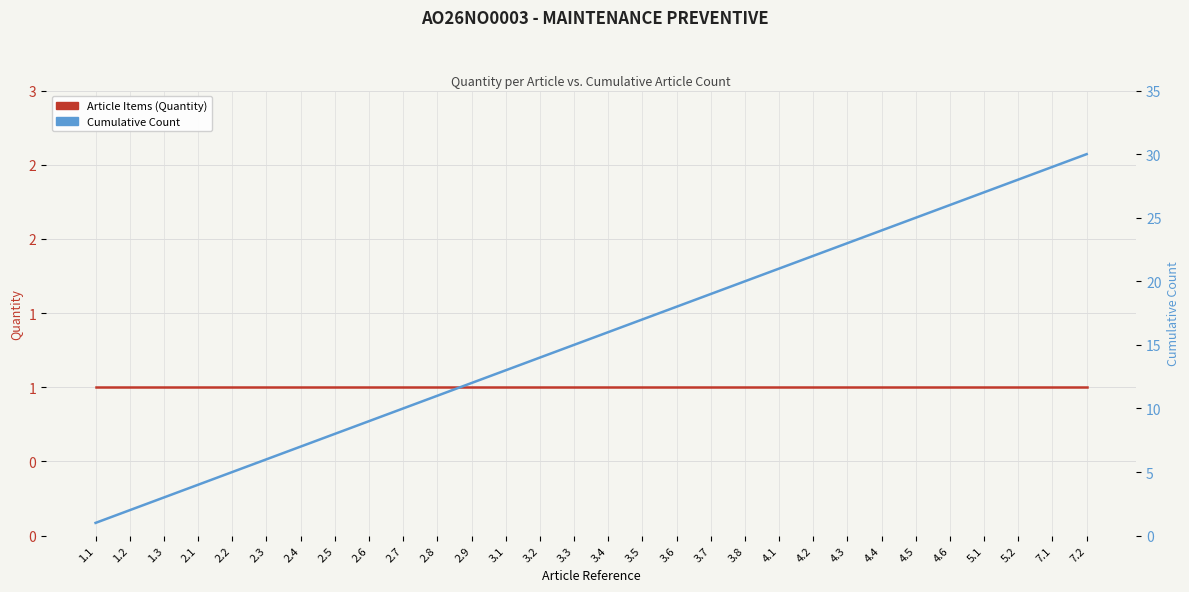

At which category does the chart reach its peak across all series?

7.2